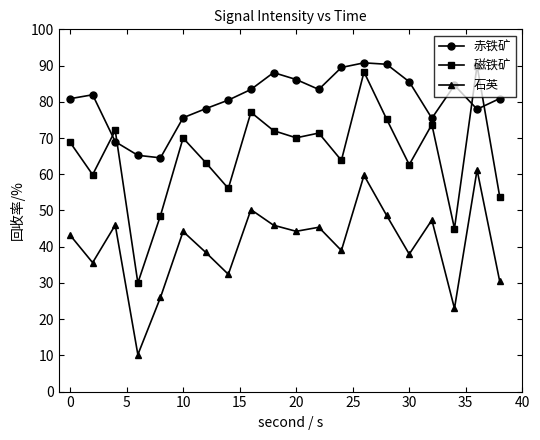

How many interior local valleys does the 赤铁矿 series have?

4